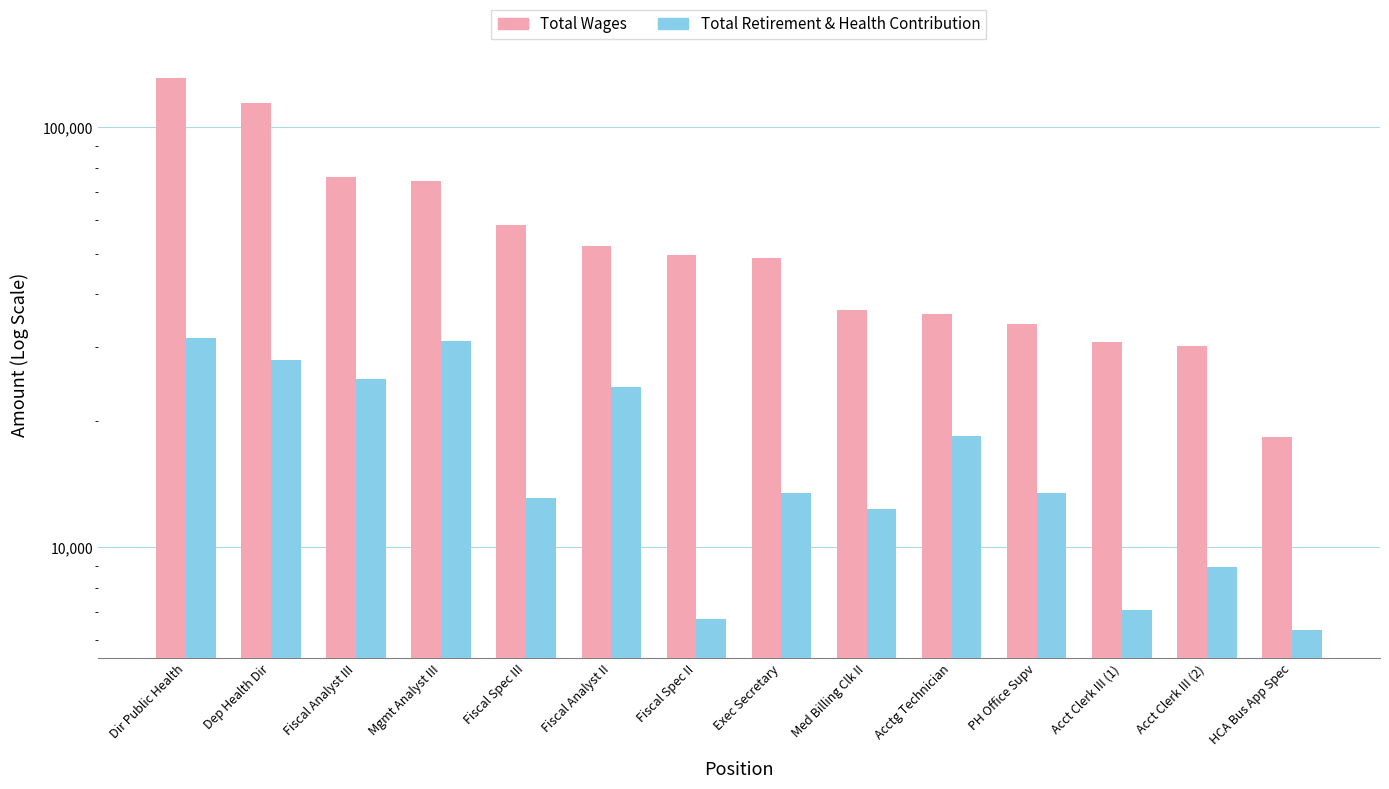

True or false: Total Wages has a value of 114448 at Dep Health Dir.

True